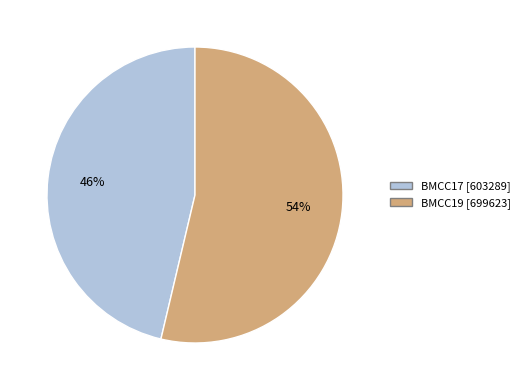

Is there a majority slice in this chart?

Yes